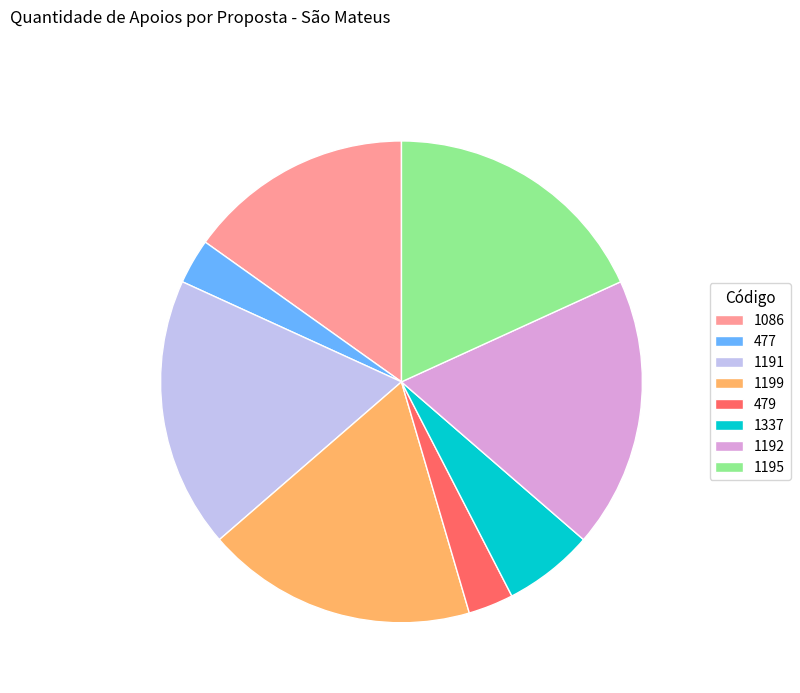

True or false: 1199 accounts for 6% of the total.

False